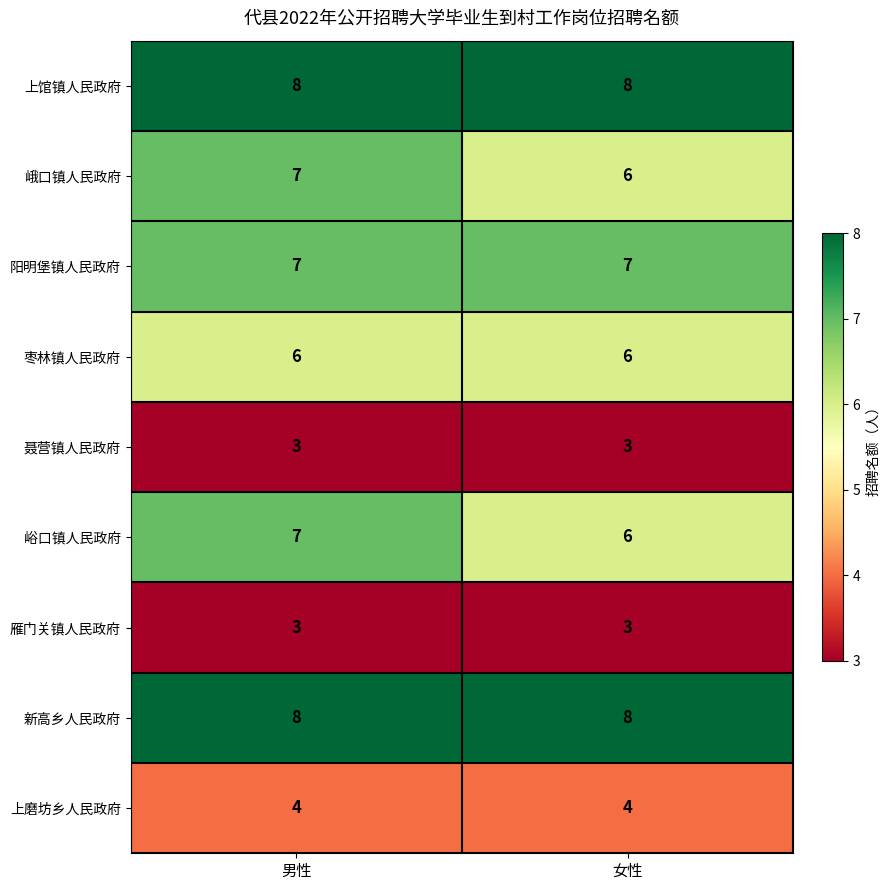

Which category has the highest value in the 峨口镇人民政府 series?

男性